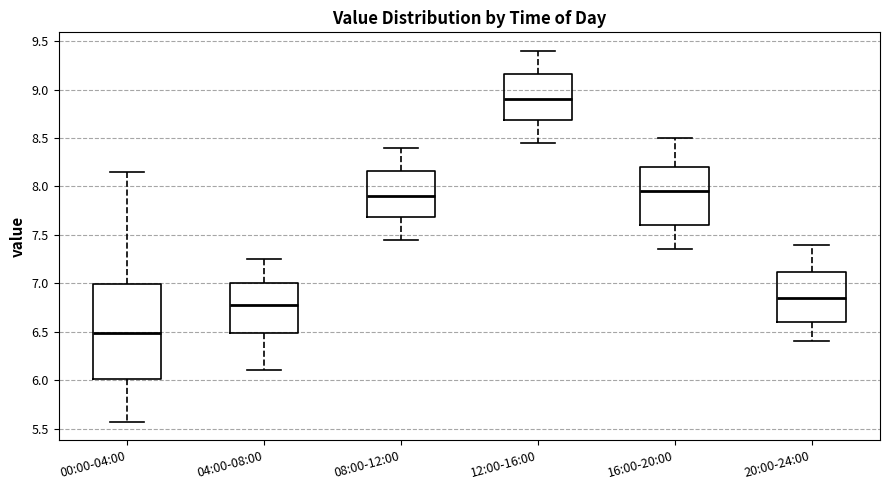

Reading left to right, transcribe this box plot: for each box, give where its median line is, the range the box spans, and where its two whiskers end, as read against the y-axis. The values are not printed on the chart, so give them approximately, as read against the axis.

00:00-04:00: median 6.50, box 6.00 to 7.00, whiskers 5.55 to 8.15
04:00-08:00: median 6.80, box 6.50 to 7.00, whiskers 6.10 to 7.25
08:00-12:00: median 7.90, box 7.70 to 8.15, whiskers 7.45 to 8.40
12:00-16:00: median 8.90, box 8.70 to 9.15, whiskers 8.45 to 9.40
16:00-20:00: median 7.95, box 7.60 to 8.20, whiskers 7.35 to 8.50
20:00-24:00: median 6.85, box 6.60 to 7.10, whiskers 6.40 to 7.40